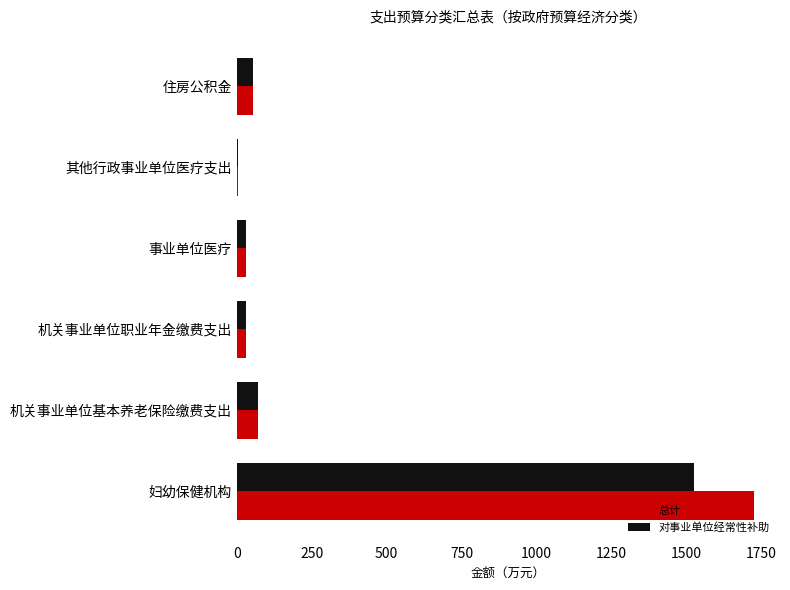

Is the value of 总计 at 事业单位医疗 greater than the value of 对事业单位经常性补助 at 妇幼保健机构?

No